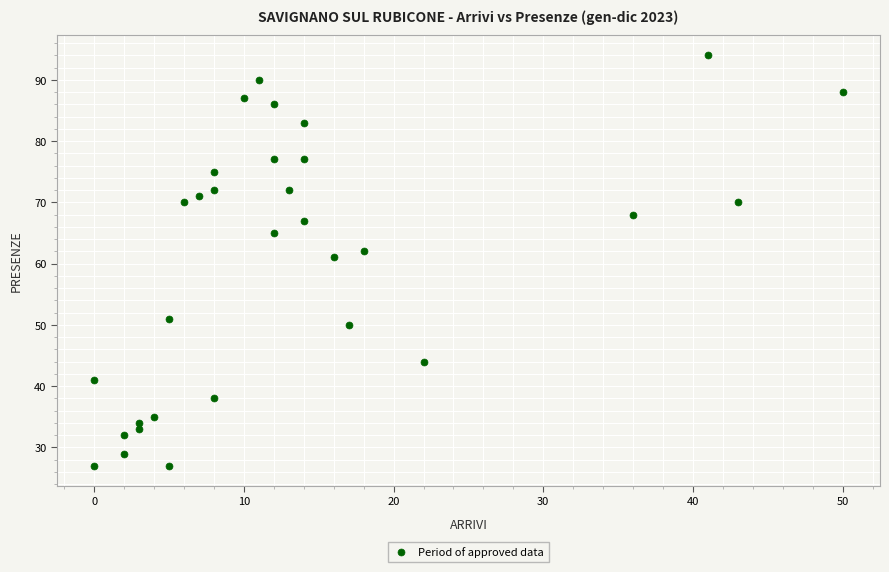

What Y value in the scatter plot is closest to 60?

61